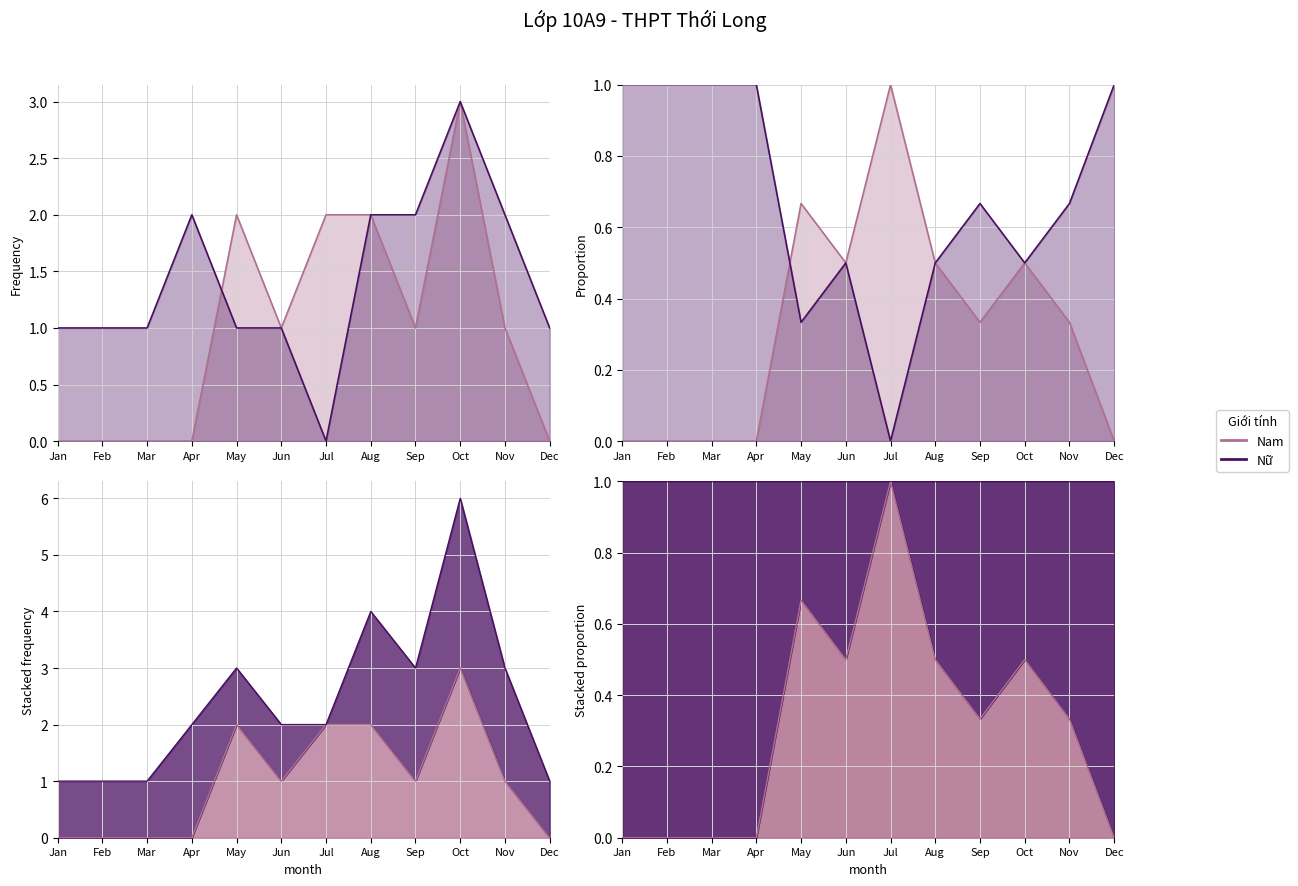

Which category has the highest value across all series?

Oct